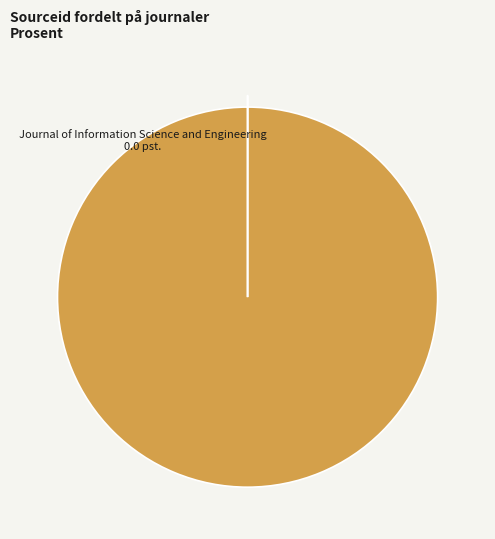

Is there any slice that represents more than half of the pie?

Yes